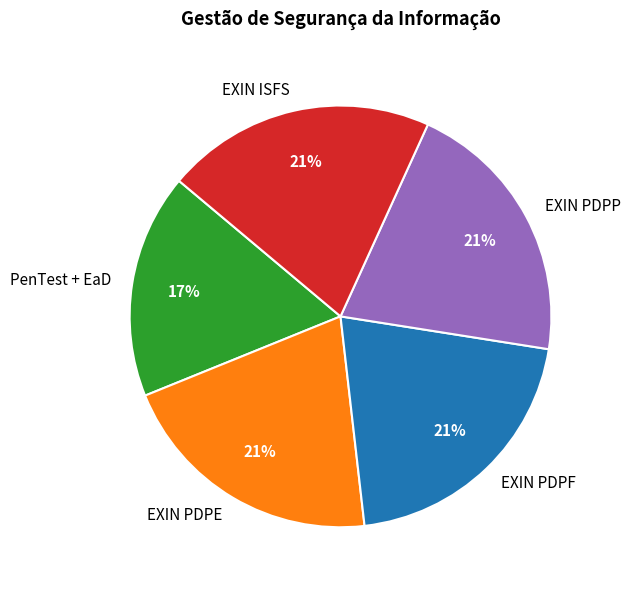

Is it true that PenTest + EaD is 8% of the pie?

False